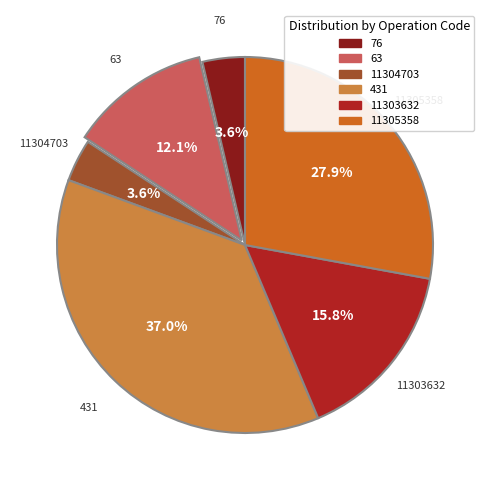

Count the number of slices in the pie.

6